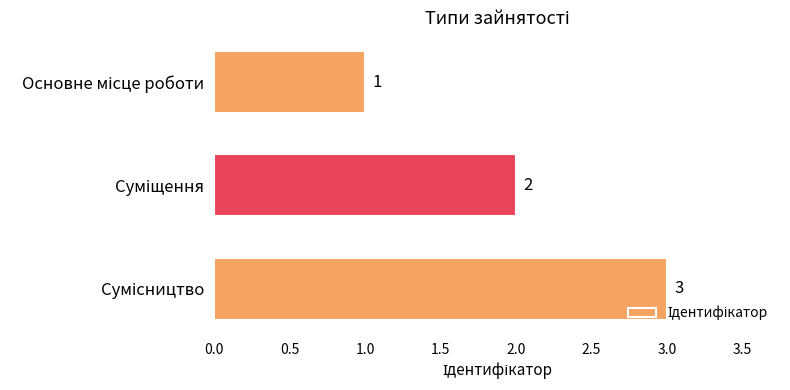

What is the difference between the maximum and minimum values?

2